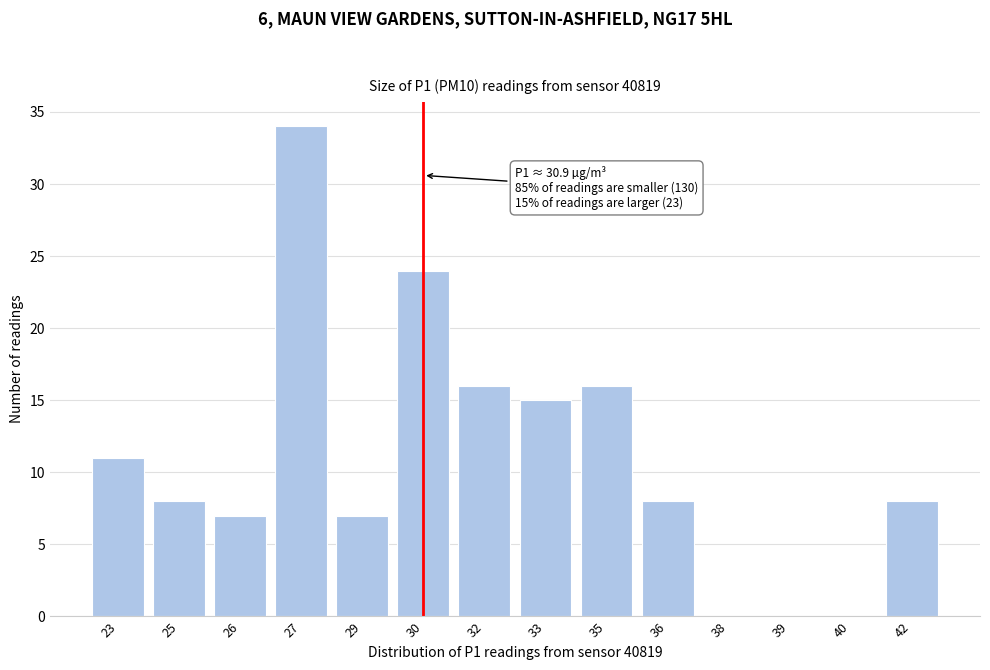

Reading left to right, transcribe all the data shown in this chart.

23=11	25=8	26=7	27=34	29=7	30=24	32=16	33=15	35=16	36=8	38=0	39=0	40=0	42=8